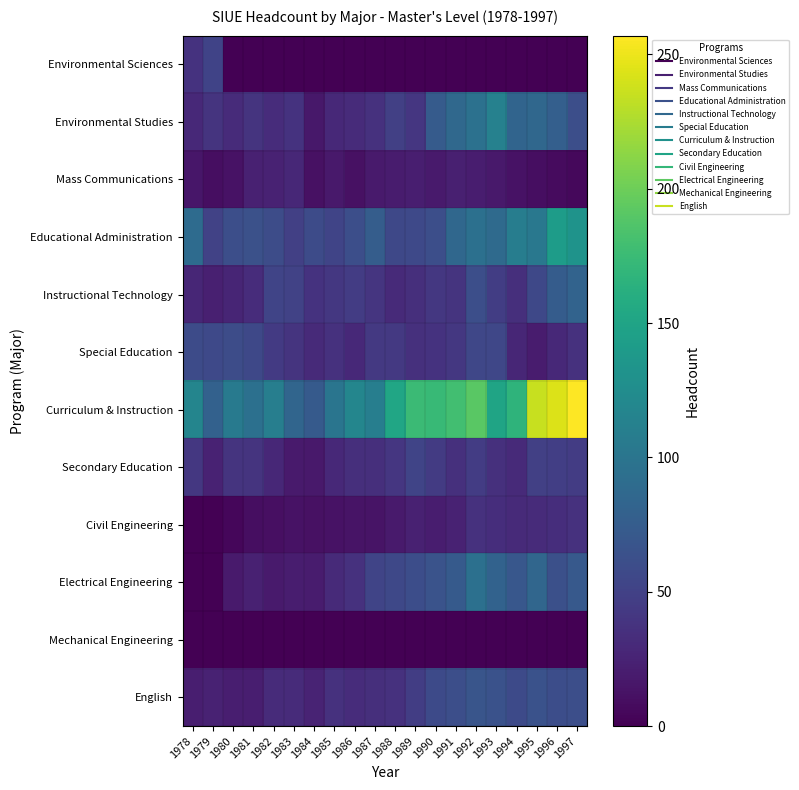

Count the number of data series in this chart.

12